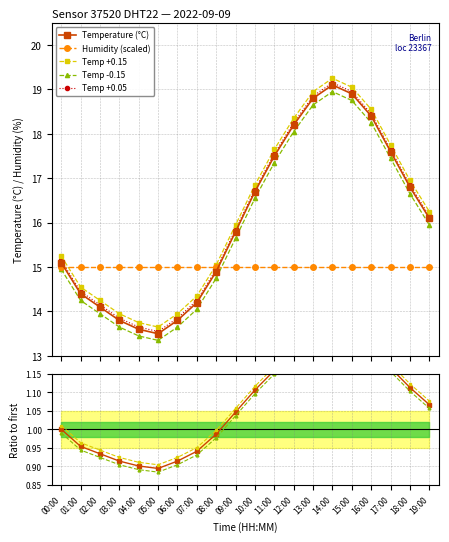

What is the difference between the values at 05:00 and 04:00?

0.1